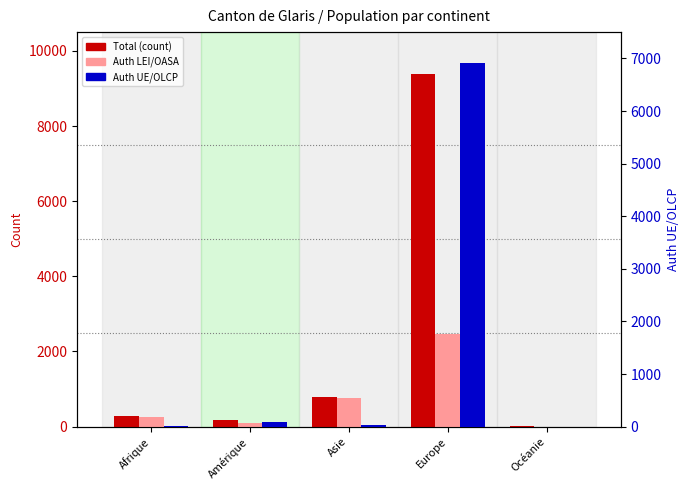

Where is Auth UE/OLCP nearest to the value 3456?

Amérique